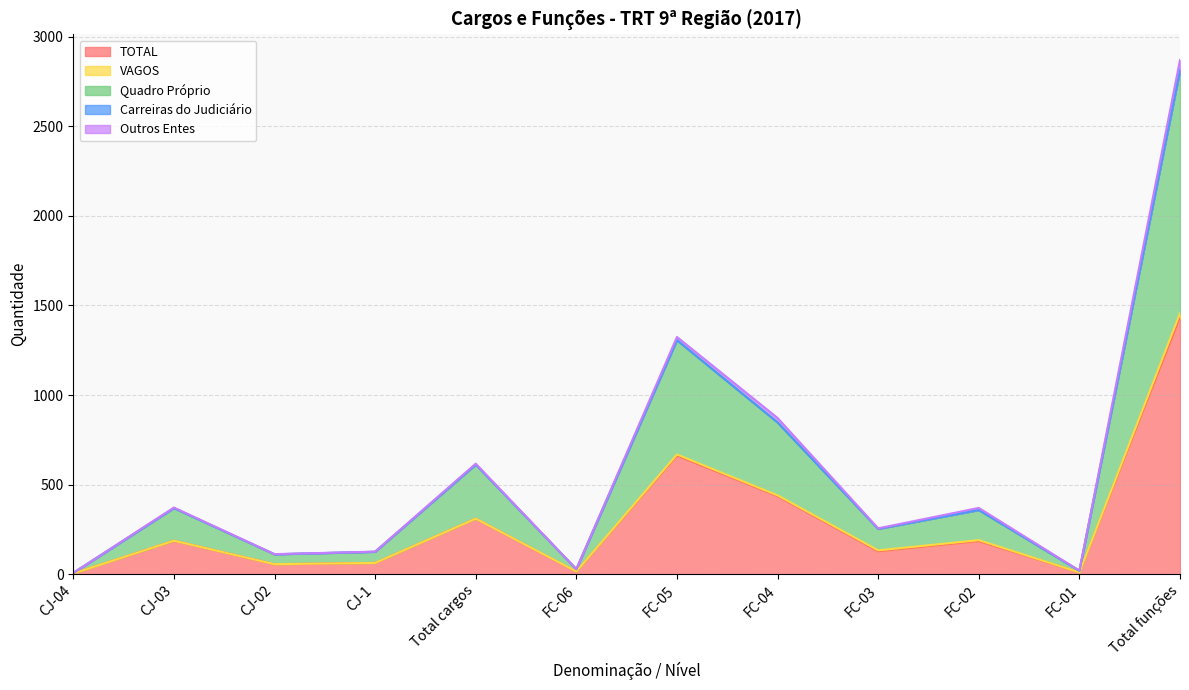

What is the spread (max minus min) of values at FC-06?

14